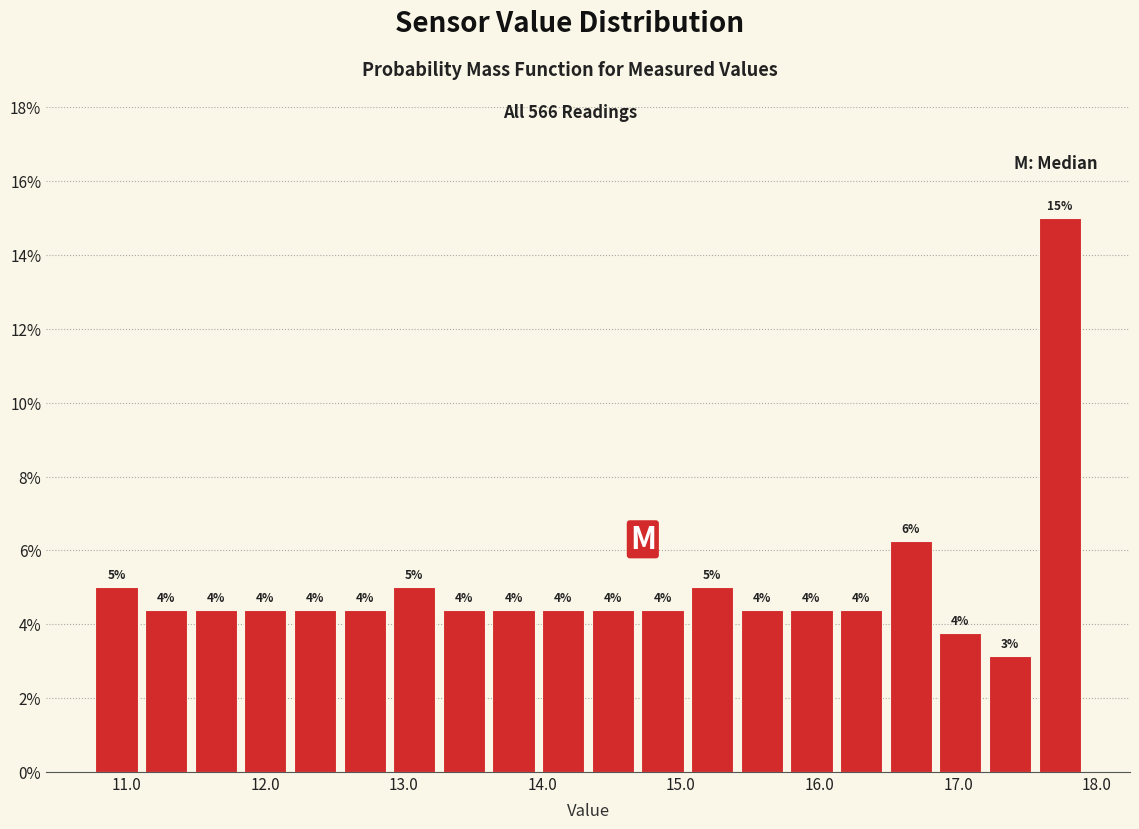

Read against the x-axis, roughly where is the centre of the tallest bar?

17.7